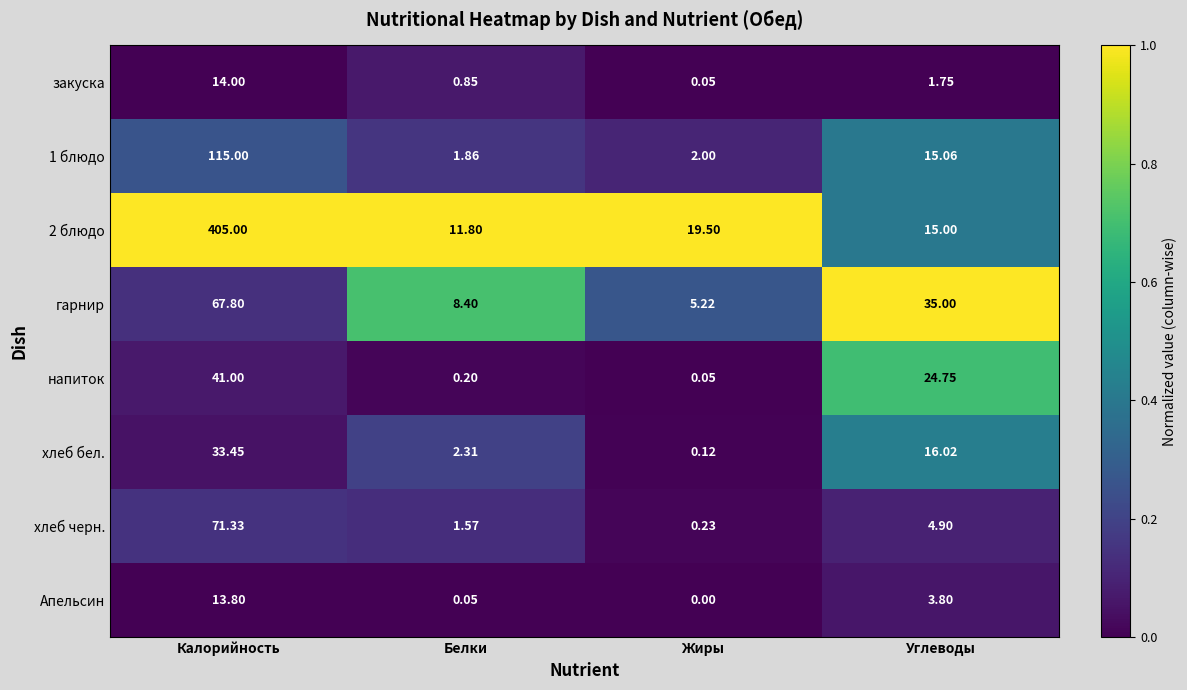

Rank the series at Белки from lowest to highest value.

Апельсин, напиток, закуска, хлеб черн., 1 блюдо, хлеб бел., гарнир, 2 блюдо